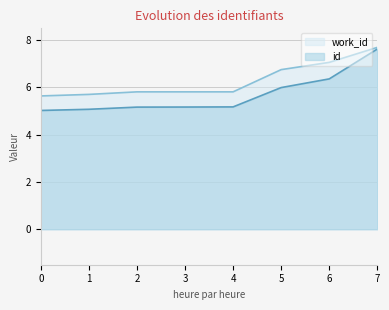

What is the difference between the second highest and minimum values in the id series?

1.3